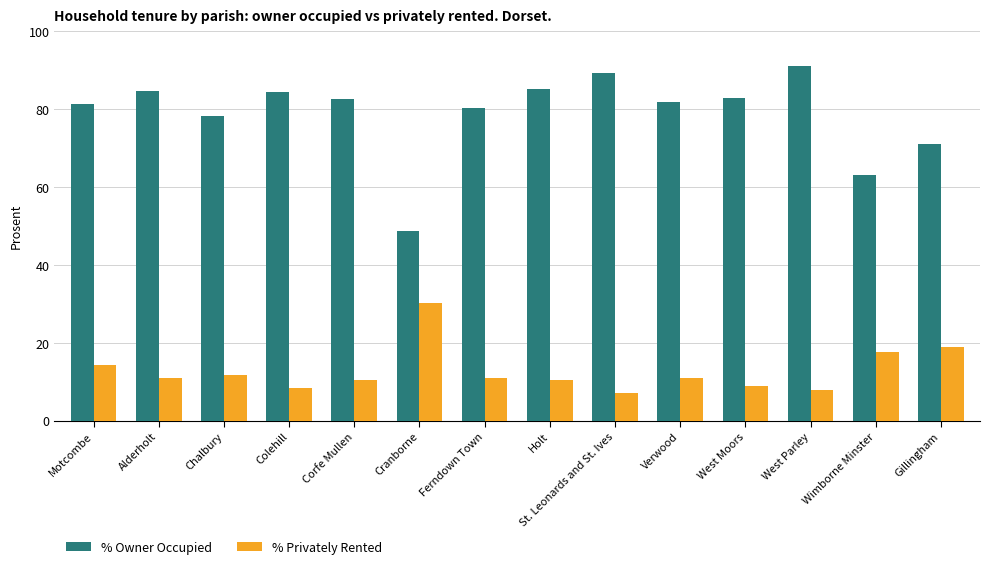

At which label is % Owner Occupied closest to 70?

Gillingham